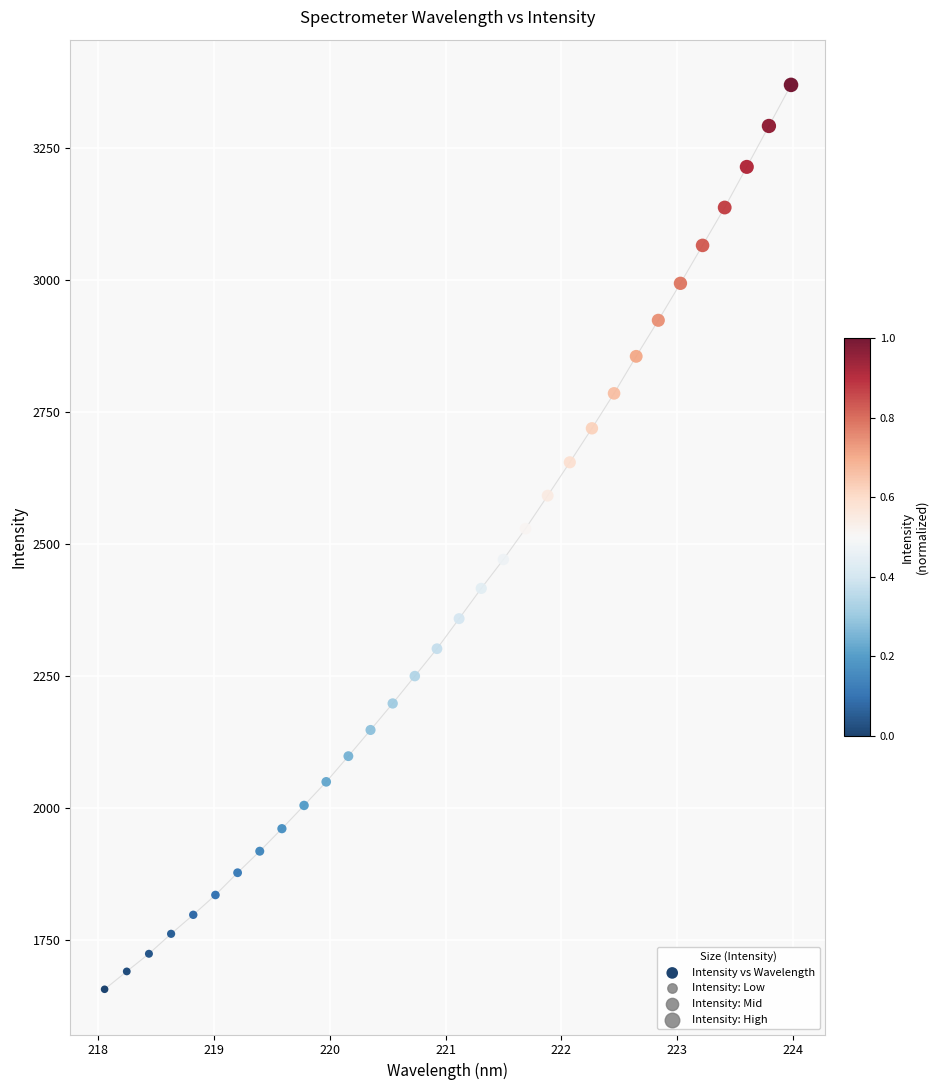

What is the range of Y values (max minus min)?

1712.2